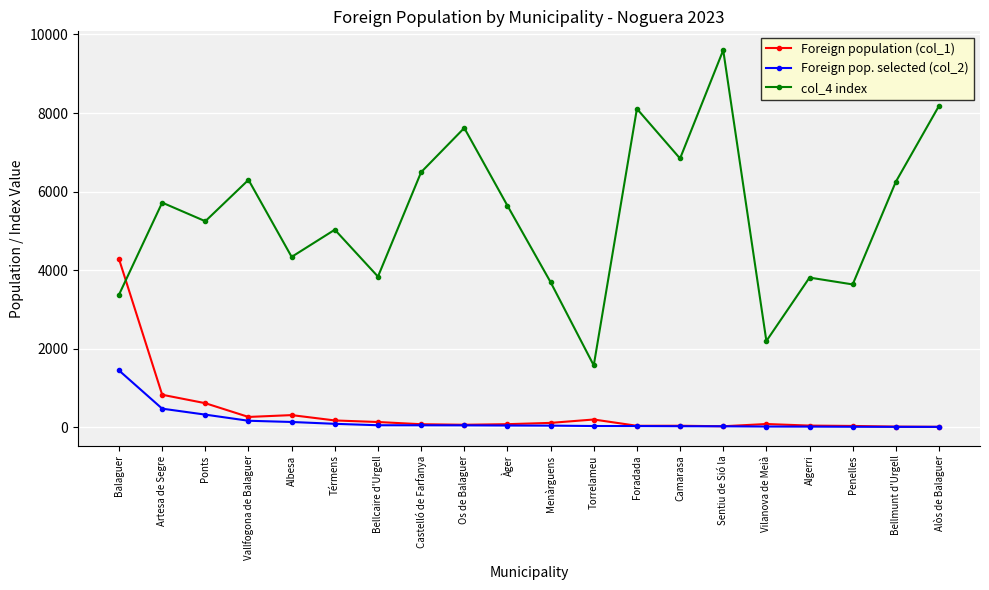

What is the label of the 16th point from the left?

Vilanova de Meià